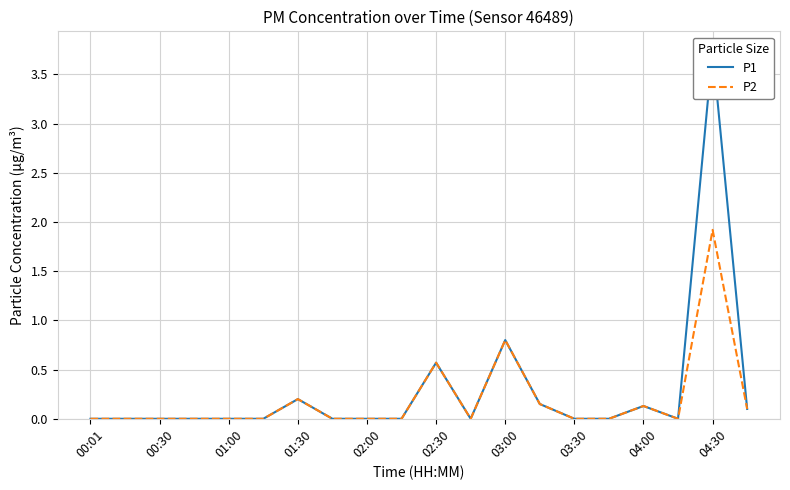

Reading left to right, extract all data points from this chart.

P1: 0.0	0.0	0.0	0.0	0.0	0.0	0.2	0.0	0.0	0.0	0.6	0.0	0.8	0.1	0.0	0.0	0.1	0.0	3.8	0.1
P2: 0.0	0.0	0.0	0.0	0.0	0.0	0.2	0.0	0.0	0.0	0.6	0.0	0.8	0.1	0.0	0.0	0.1	0.0	1.9	0.1